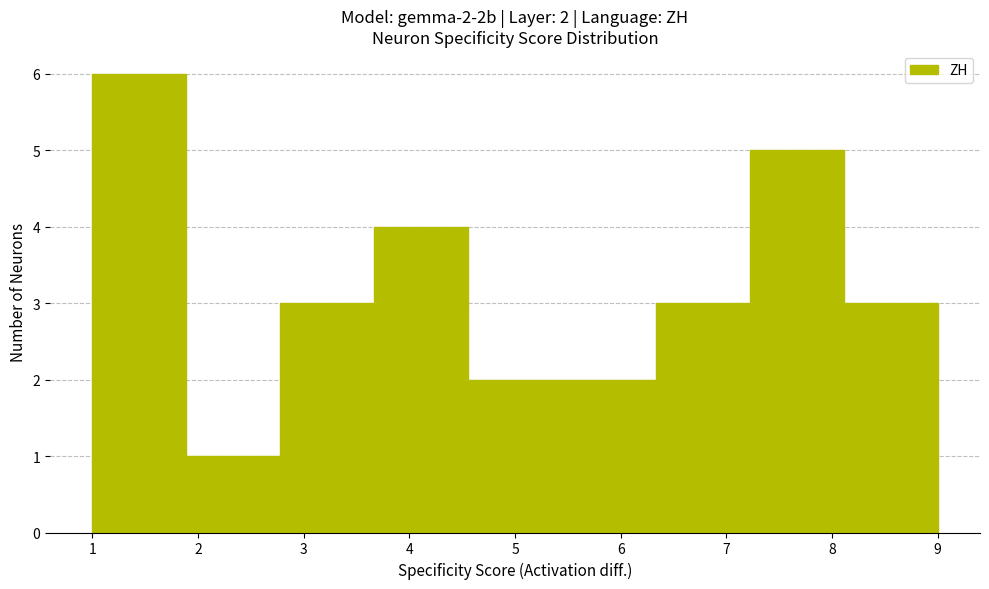

Which range on the x-axis has the tallest bar?

1.0 to 1.9